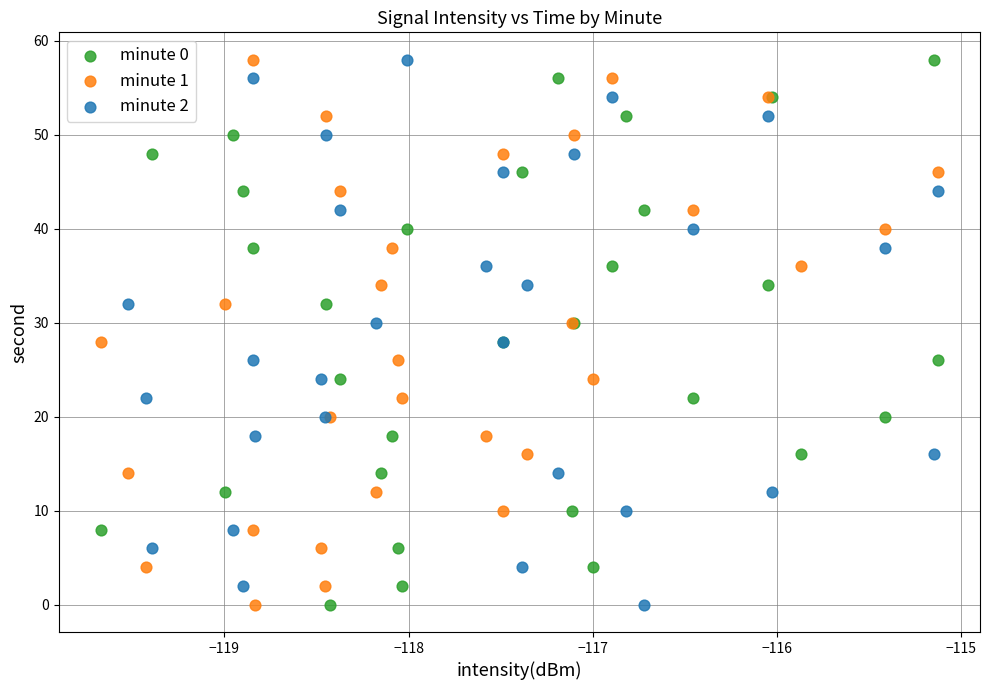

What are all the series names shown in the legend?

minute 0, minute 1, minute 2